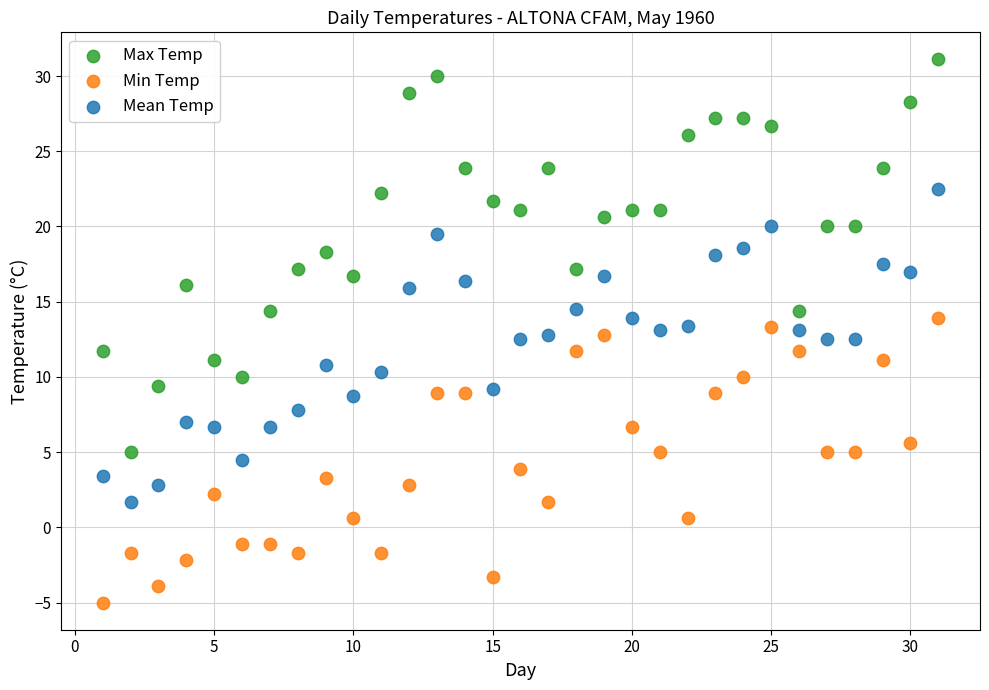

Which series has the widest spread of Y values?

Max Temp